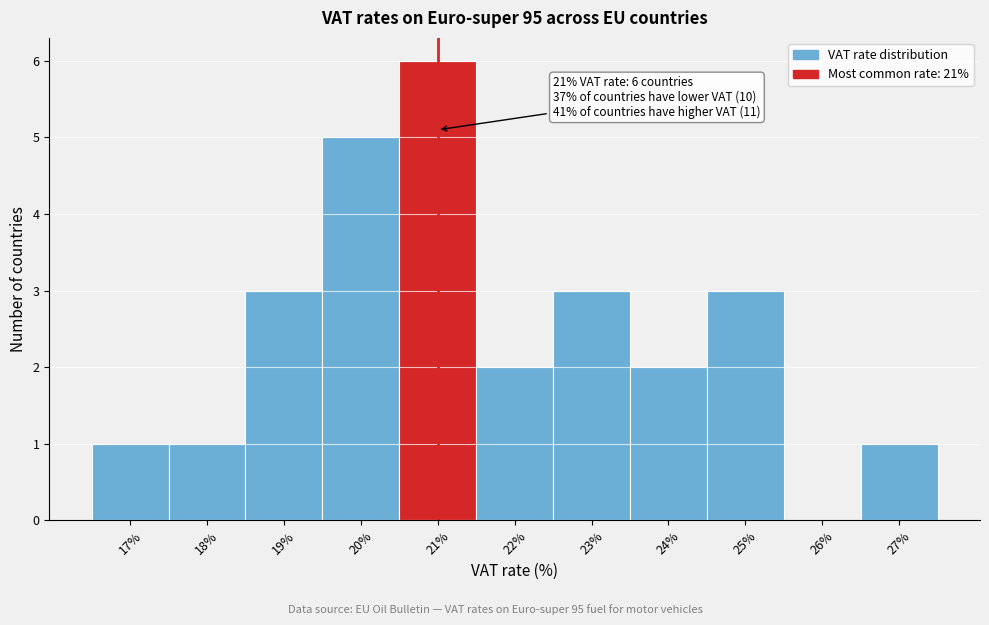

Over which range of the x-axis is the bar tallest?

20.5 to 21.5